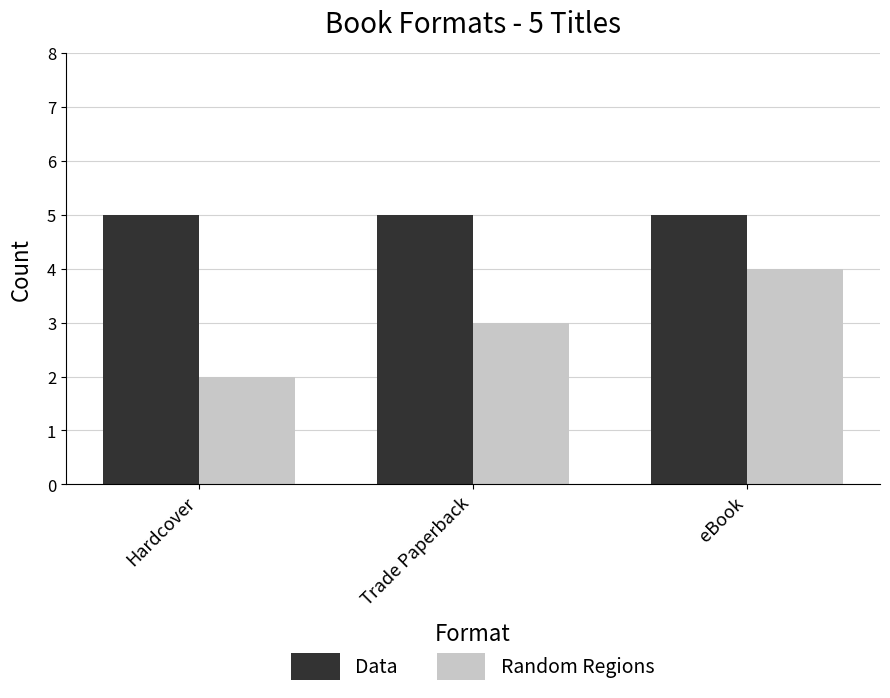

At which category is the sum across all series the highest?

eBook